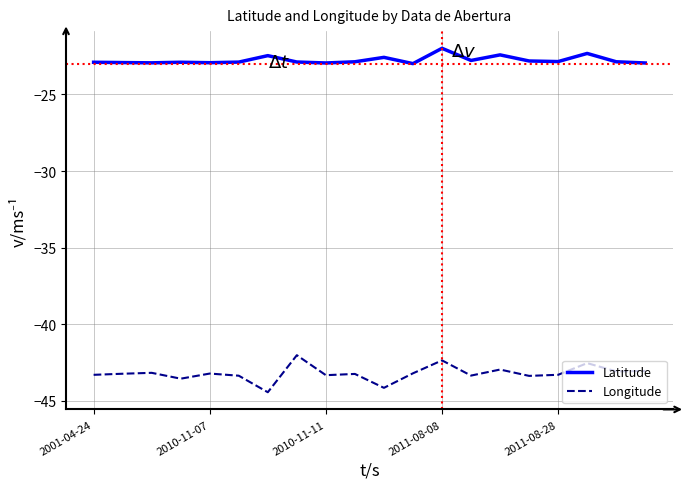

What is the lowest value of the Longitude series?

-44.4